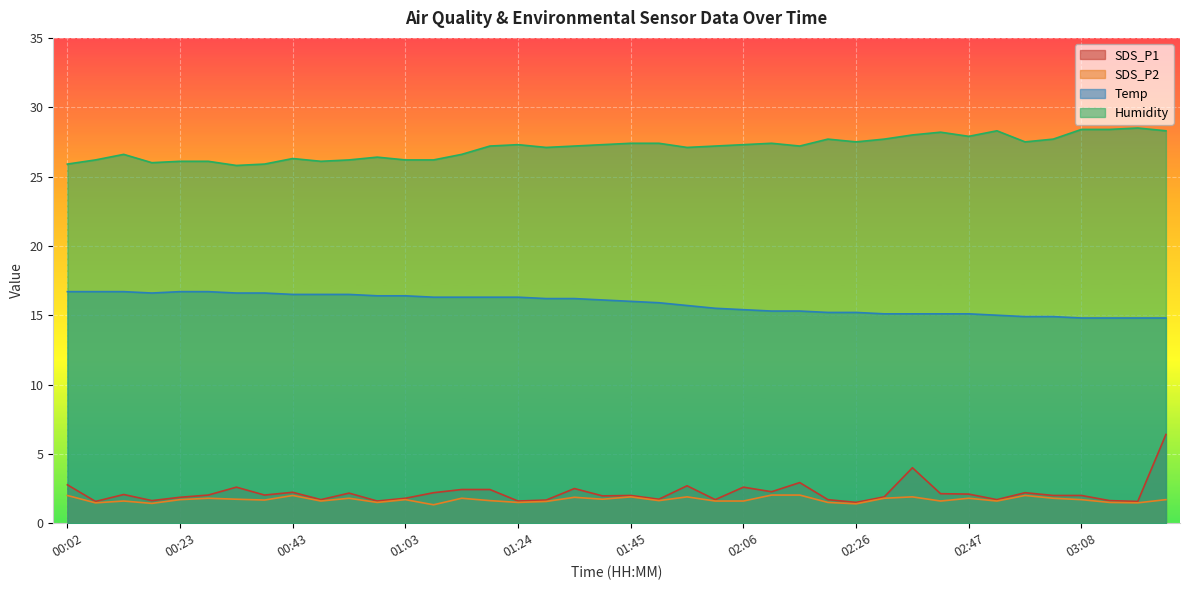

What is the difference between the maximum and minimum values in the SDS_P2 series?

0.7